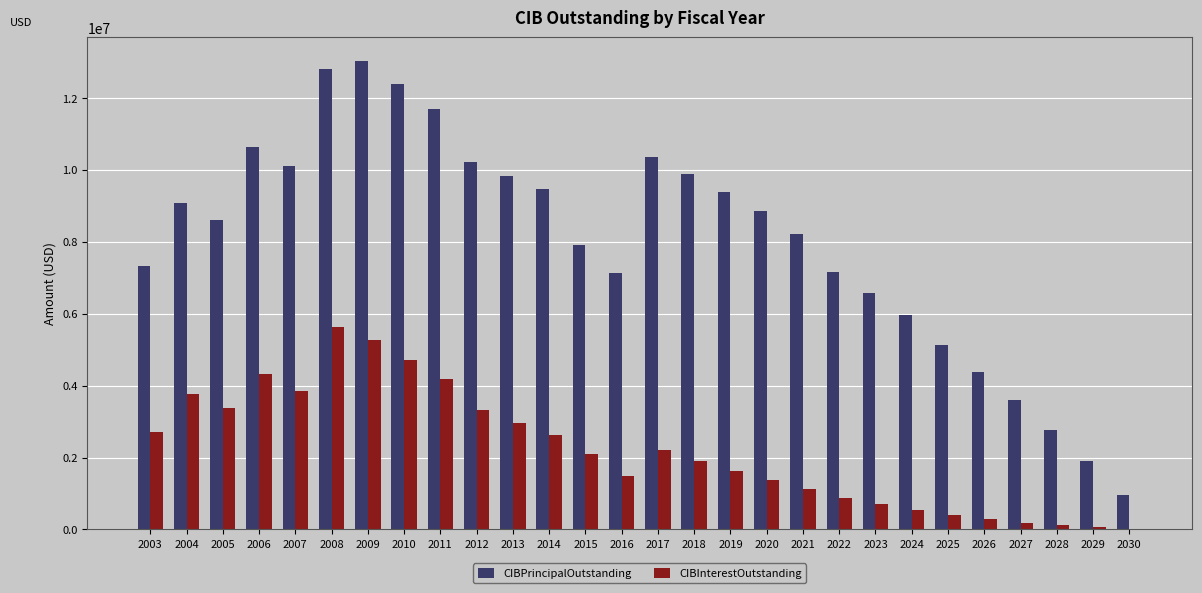

Which series has the largest range (max minus min)?

CIBPrincipalOutstanding